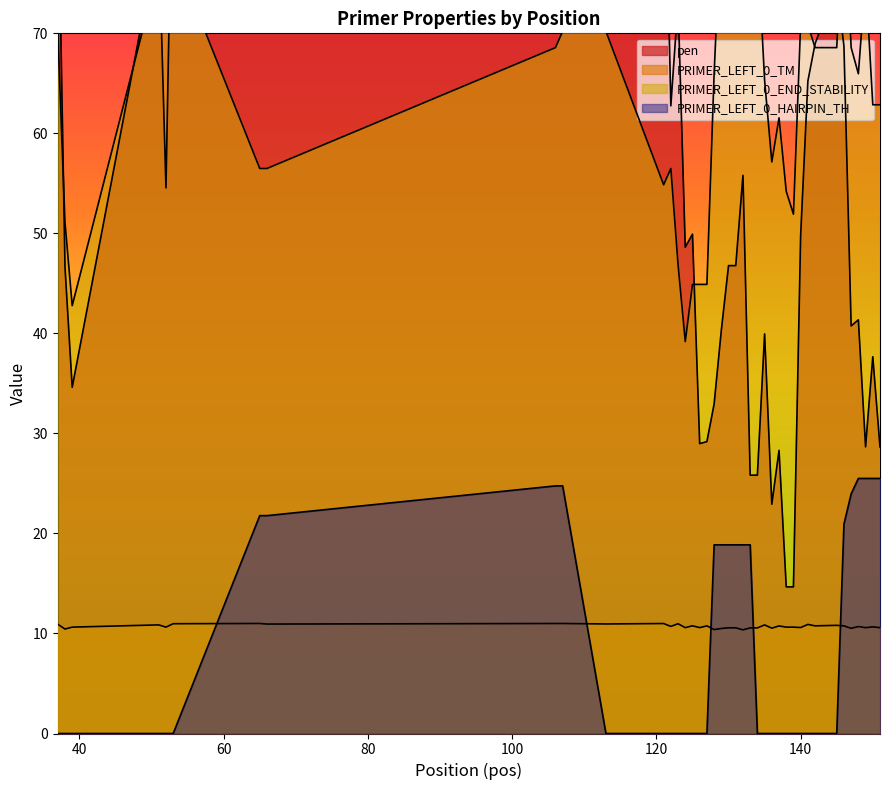

Between 147 and 146, which is larger?

146